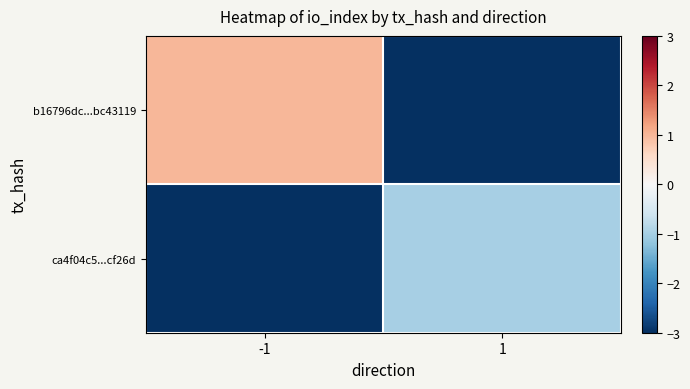

Rank the series at -1 from highest to lowest value.

b16796dc...bc43119, ca4f04c5...cf26d